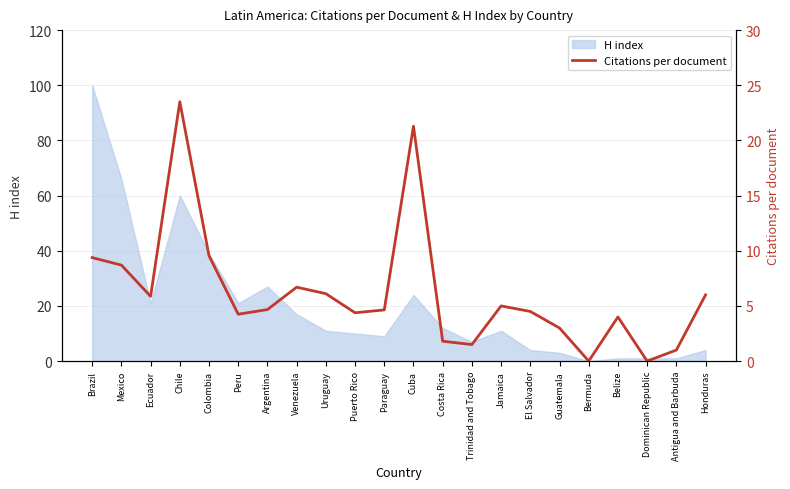

At which label does the data first exceed 4?

Brazil